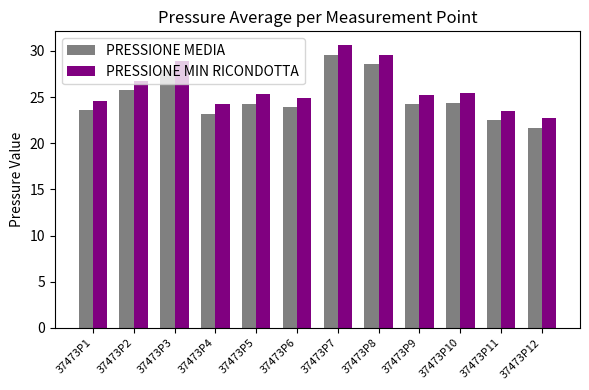

Count the number of data series in this chart.

2